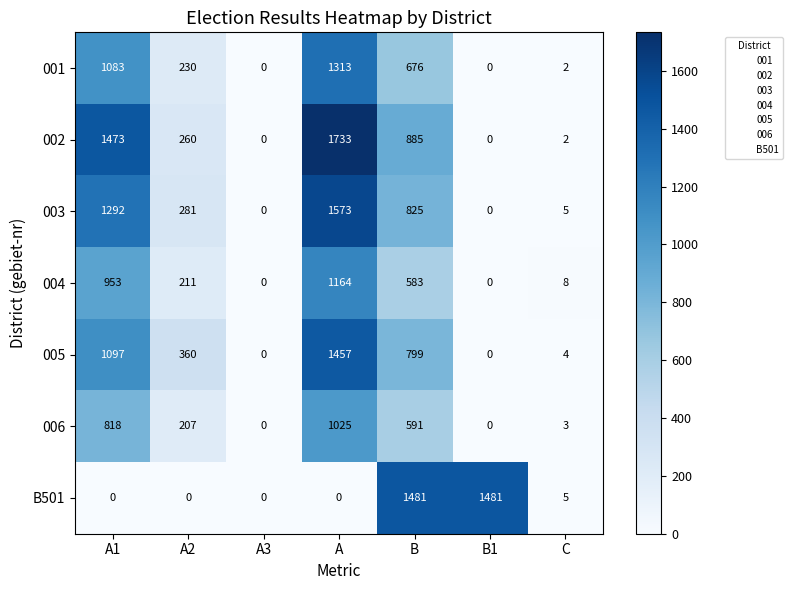

At which category is the sum across all series the highest?

A